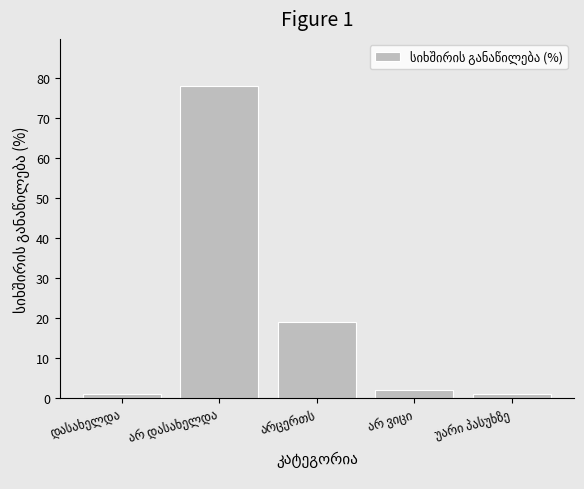

What is the difference between the second highest and minimum values?

18